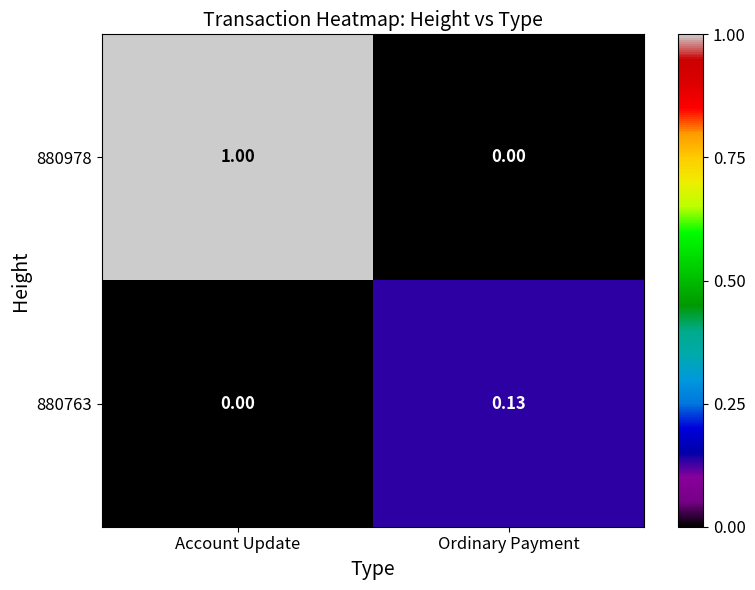

How many data points does each series have?

2